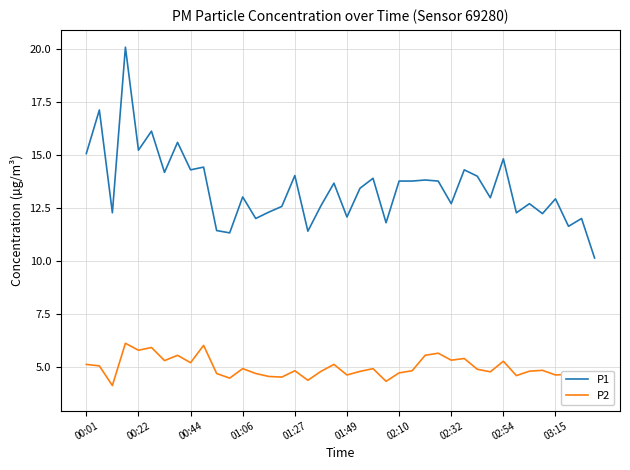

True or false: P1 has a value of 12.7 at 02:32.

True